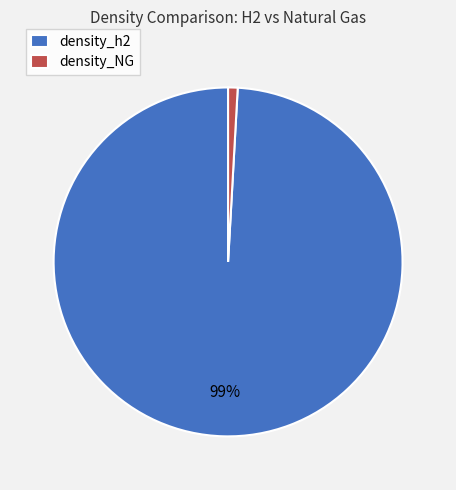

Which category has the biggest portion of the pie?

density_h2